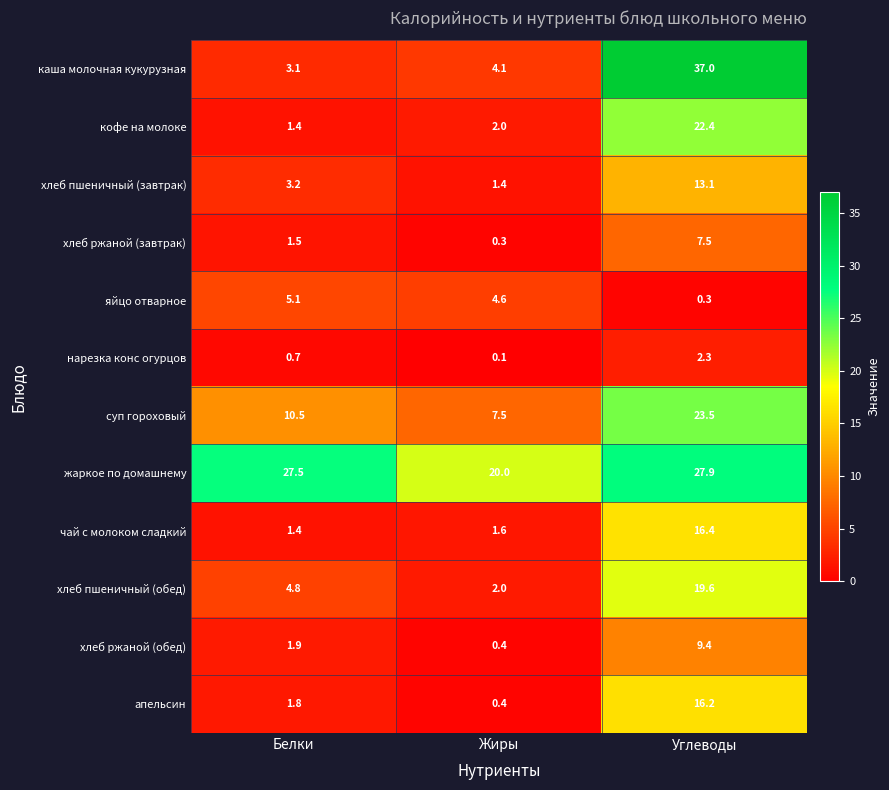

List the labels in order of хлеб пшеничный (обед) value, smallest first.

Жиры, Белки, Углеводы